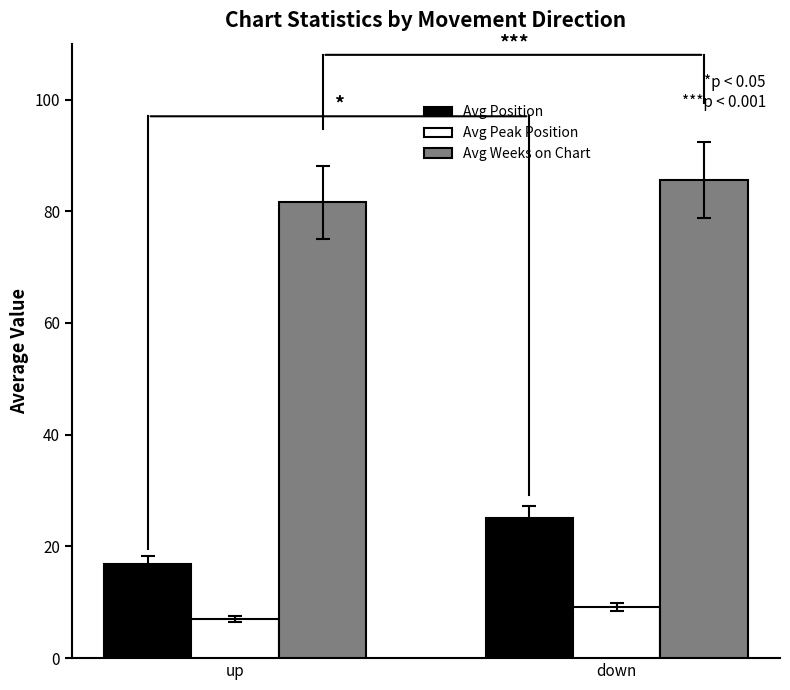

Which series has the largest range (max minus min)?

Avg Position